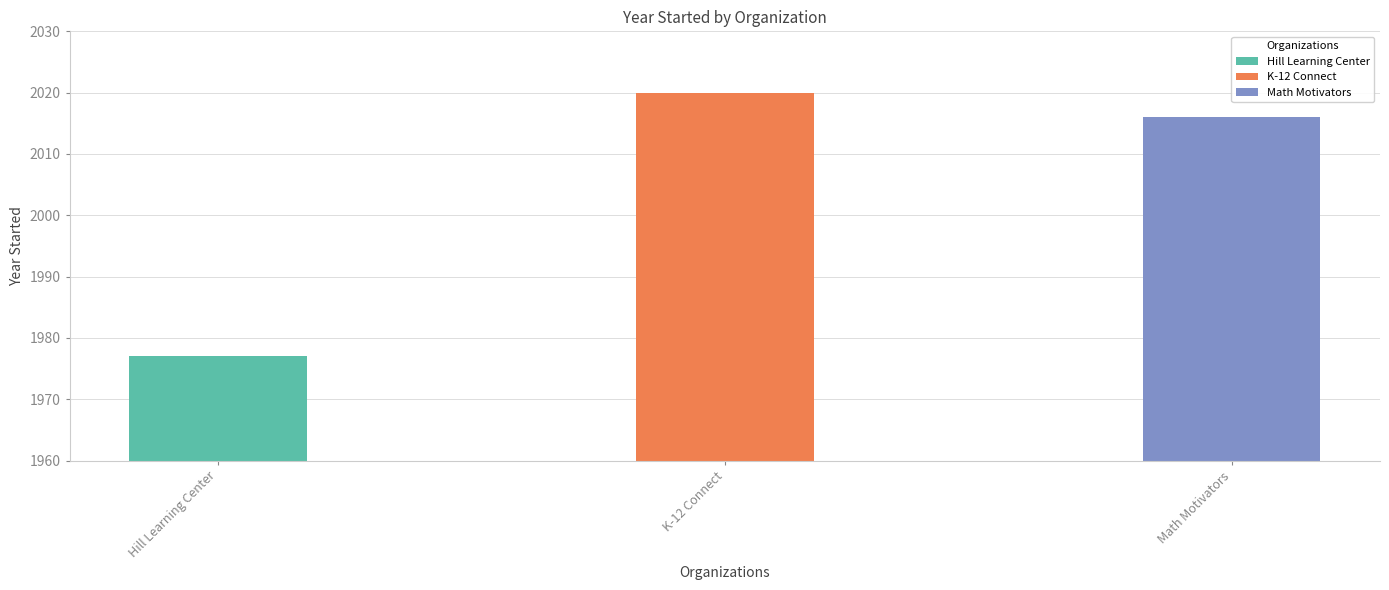

What is the sum of the values at Math Motivators and K-12 Connect?

4036